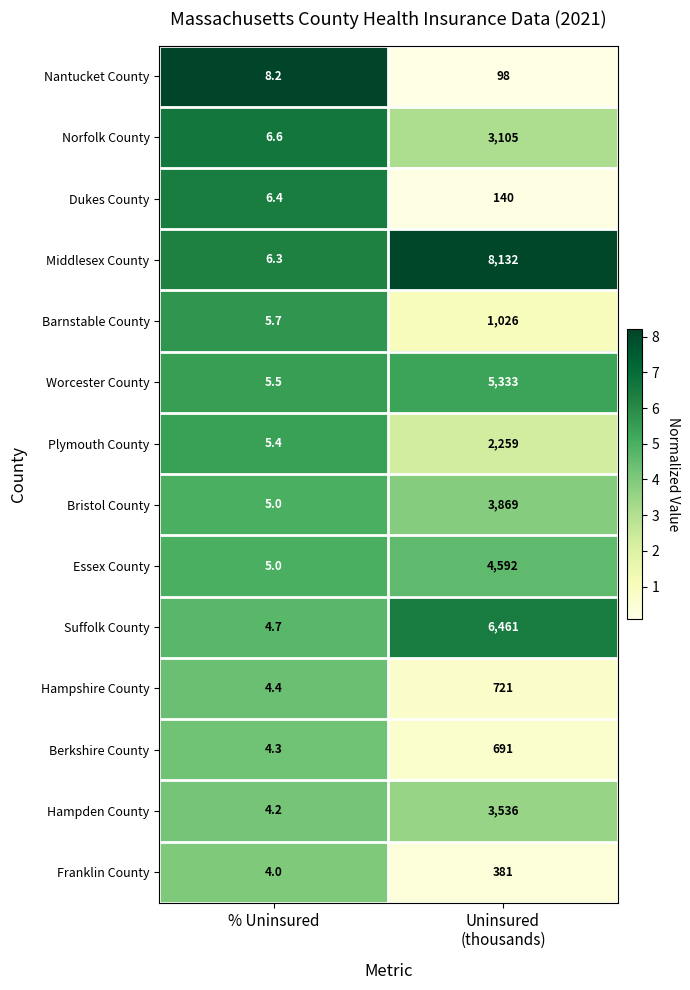

Reading left to right, transcribe all the data shown in this chart.

Nantucket County: 8.2	98.0
Norfolk County: 6.6	3105.0
Dukes County: 6.4	140.0
Middlesex County: 6.3	8132.0
Barnstable County: 5.7	1026.0
Worcester County: 5.5	5333.0
Plymouth County: 5.4	2259.0
Bristol County: 5.0	3869.0
Essex County: 5.0	4592.0
Suffolk County: 4.7	6461.0
Hampshire County: 4.4	721.0
Berkshire County: 4.3	691.0
Hampden County: 4.2	3536.0
Franklin County: 4.0	381.0